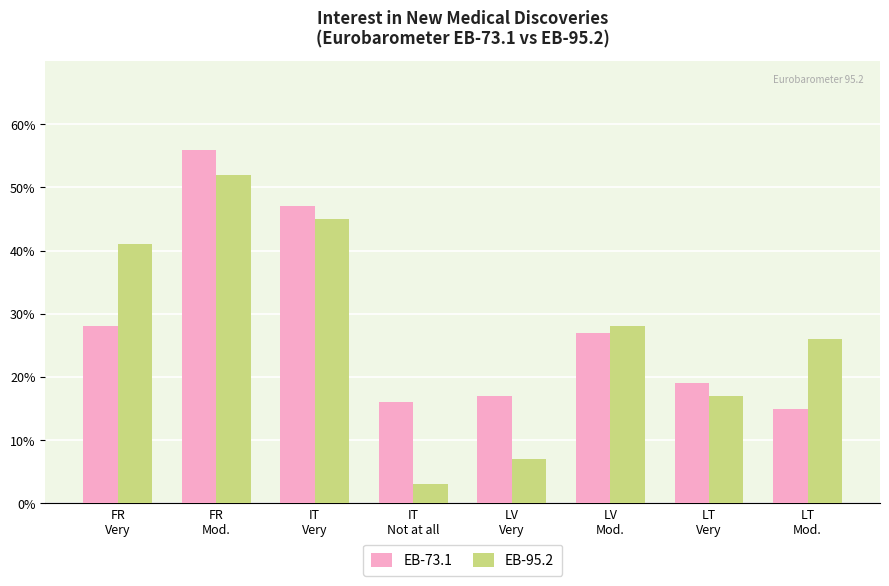

What is the label of the 6th bar from the right?

IT
Very